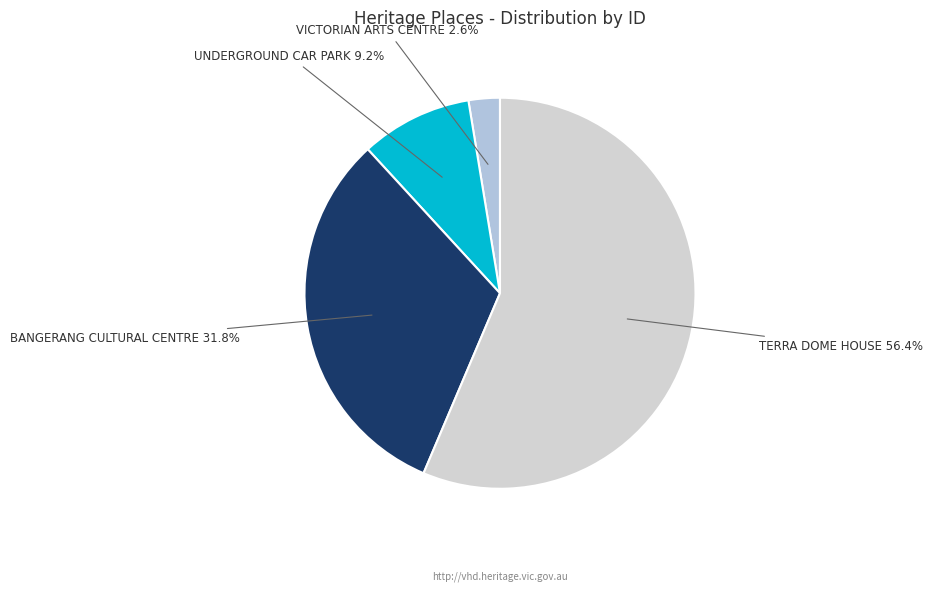

Count the number of slices in the pie.

4